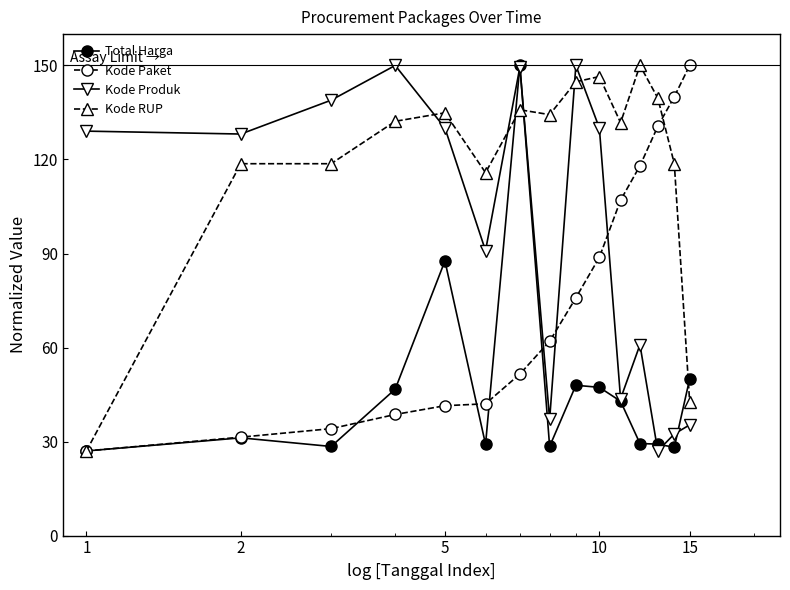

What is the lowest value of the Total Harga series?

27.0